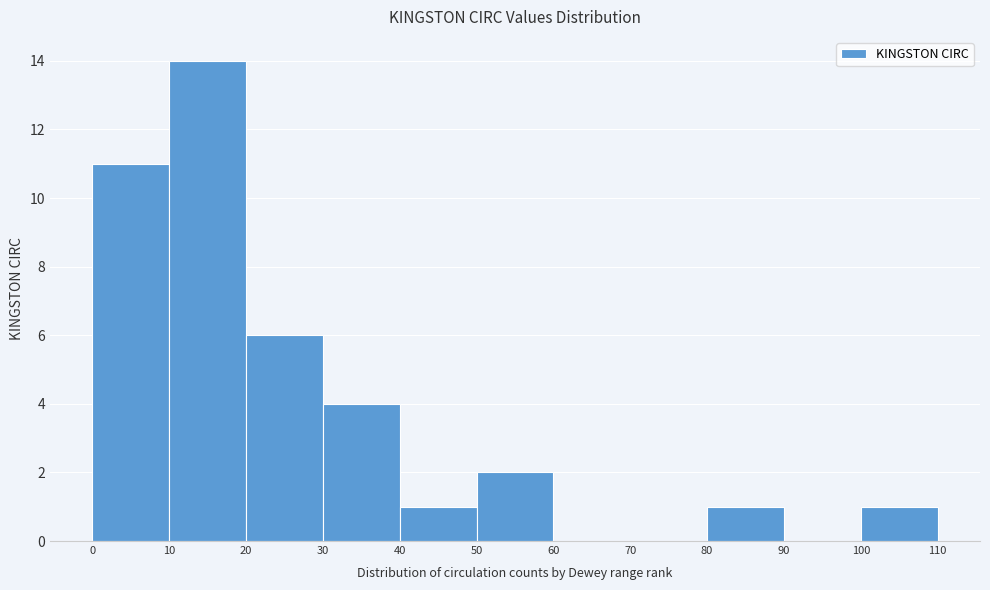

What is the height of the bar covering 10 to 20 on the x-axis? The values are not printed on the chart, so give them approximately, as read against the axis.

14